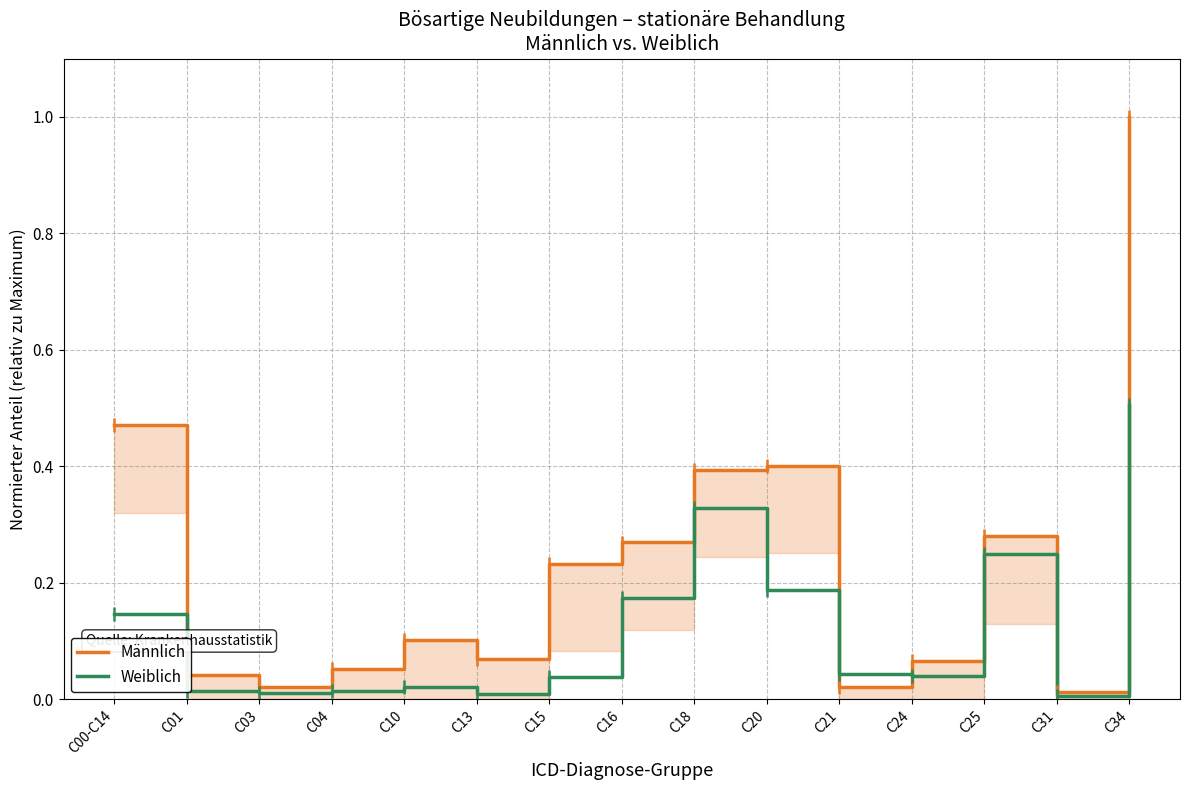

What are all the series names shown in the legend?

Männlich, Weiblich